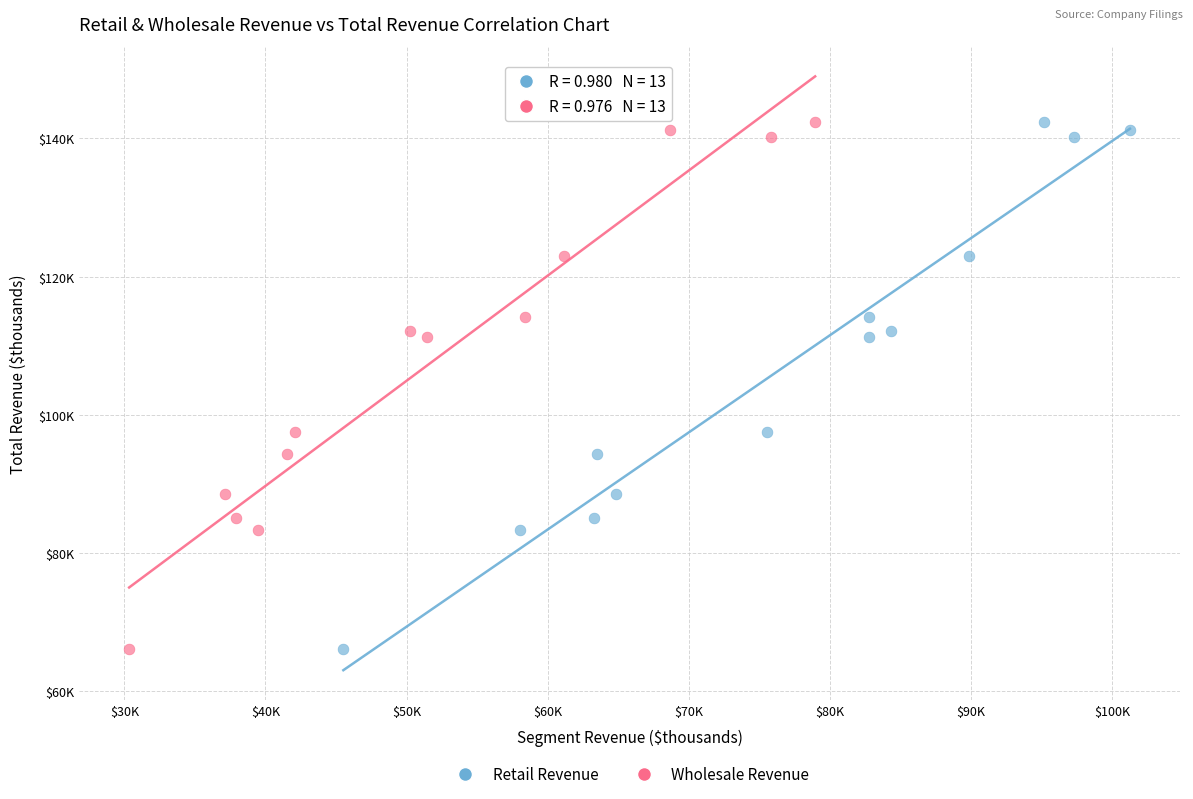

What are all the series names shown in the legend?

Retail Revenue, Wholesale Revenue